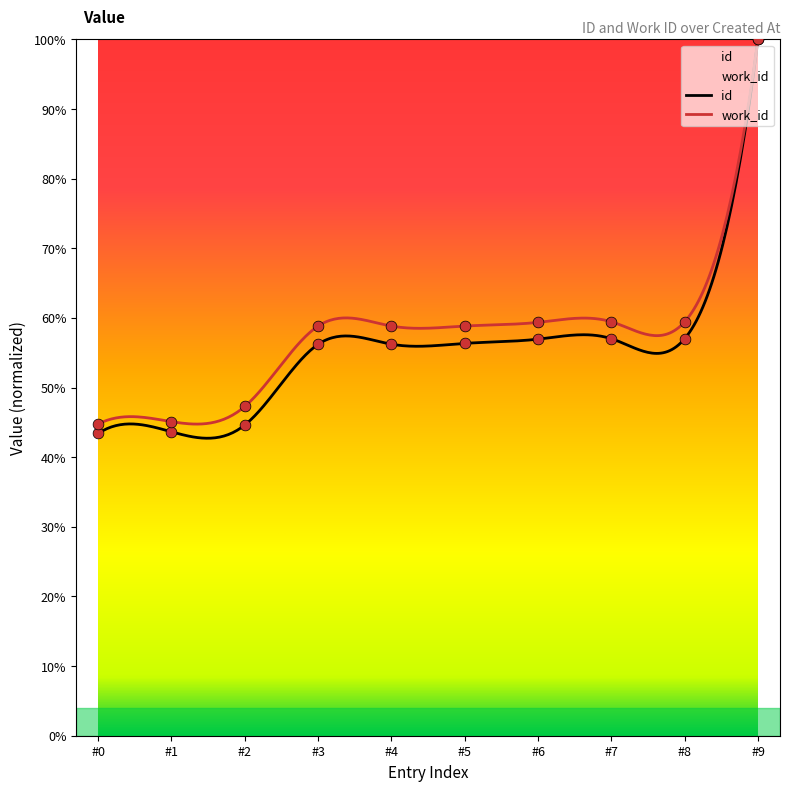

At how many categories does at least one series exceed 10655?

7